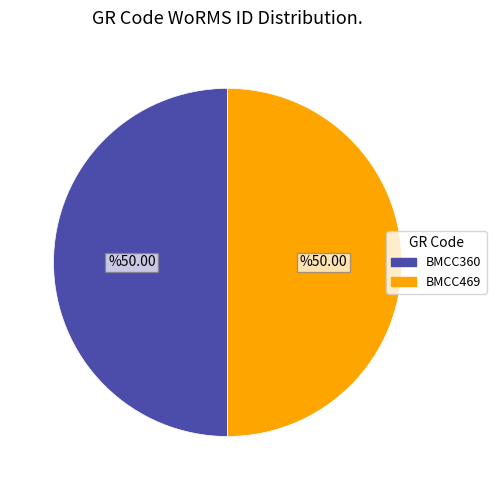

How many segments does this pie chart have?

2